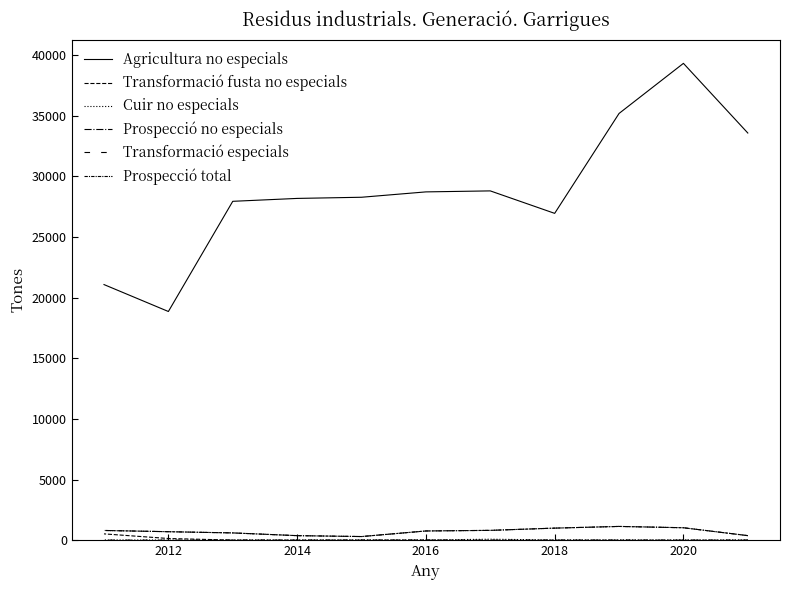

Is the value of Transformació fusta no especials at 10 greater than the value of Cuir no especials at 2020?

Yes